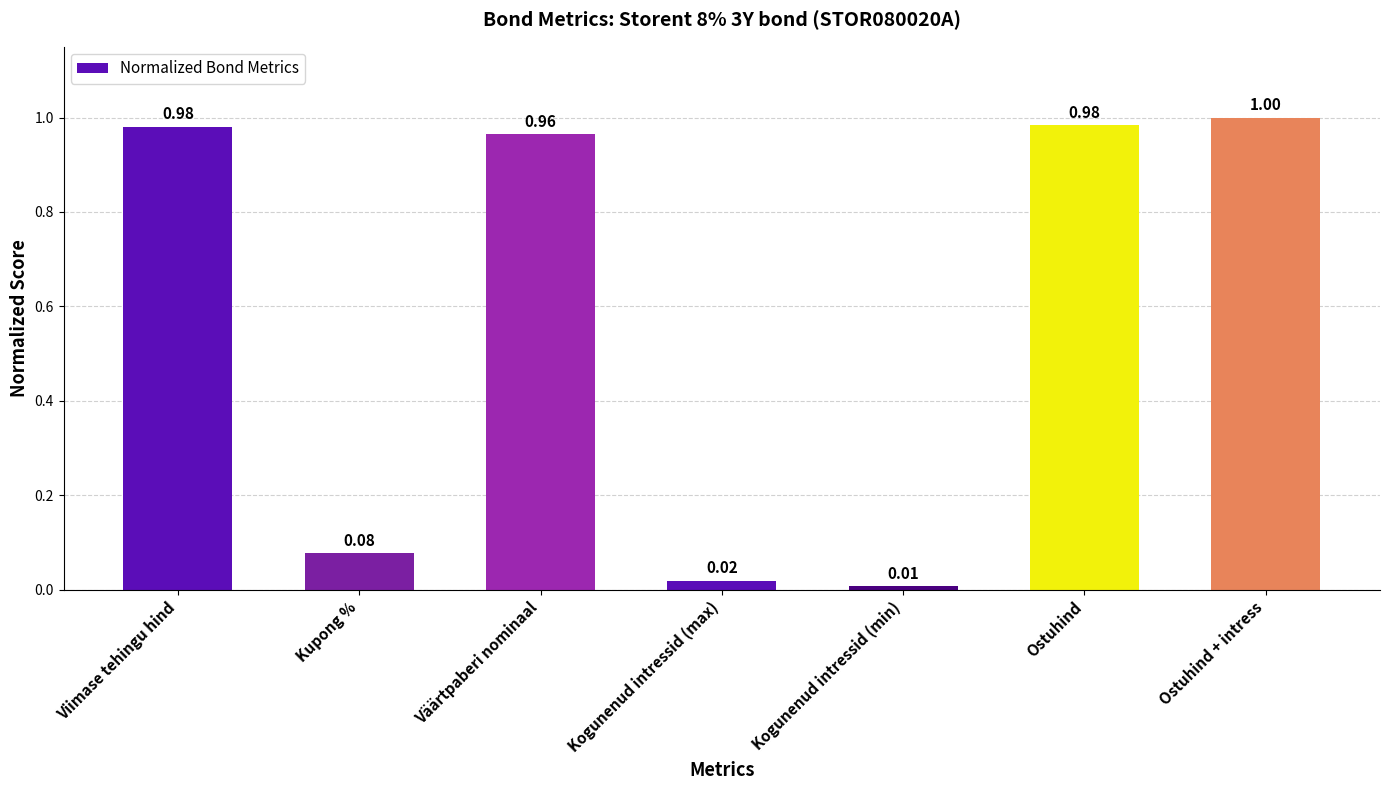

At which category does the chart reach its minimum across all series?

Kogunenud intressid (min)